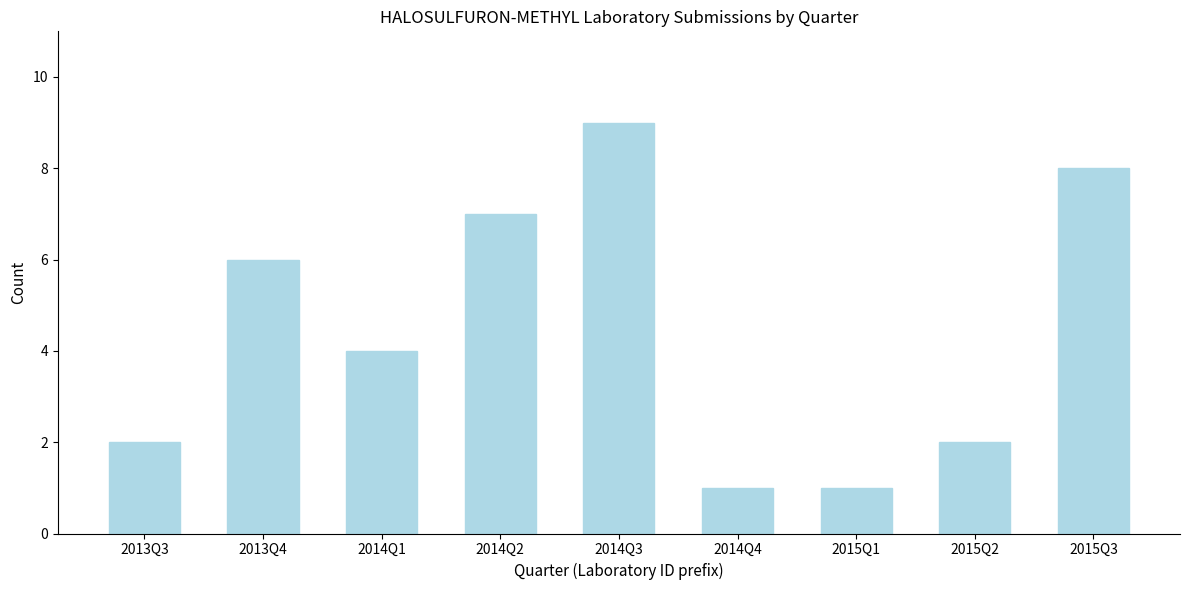

Reading left to right, transcribe all the data shown in this chart.

2013Q3=2	2013Q4=6	2014Q1=4	2014Q2=7	2014Q3=9	2014Q4=1	2015Q1=1	2015Q2=2	2015Q3=8